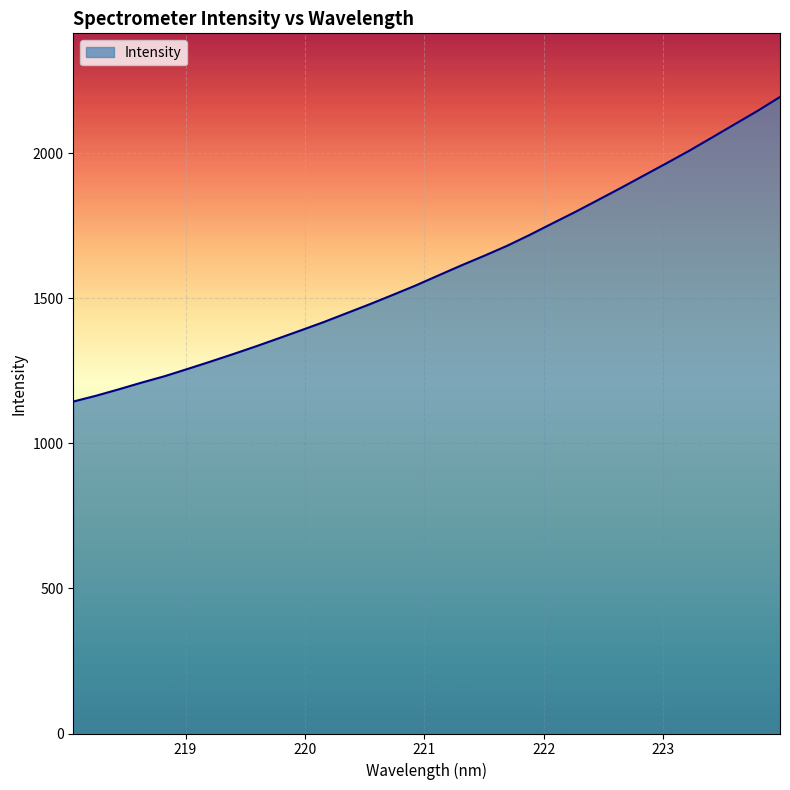

What is the maximum value shown in the chart?

2193.9